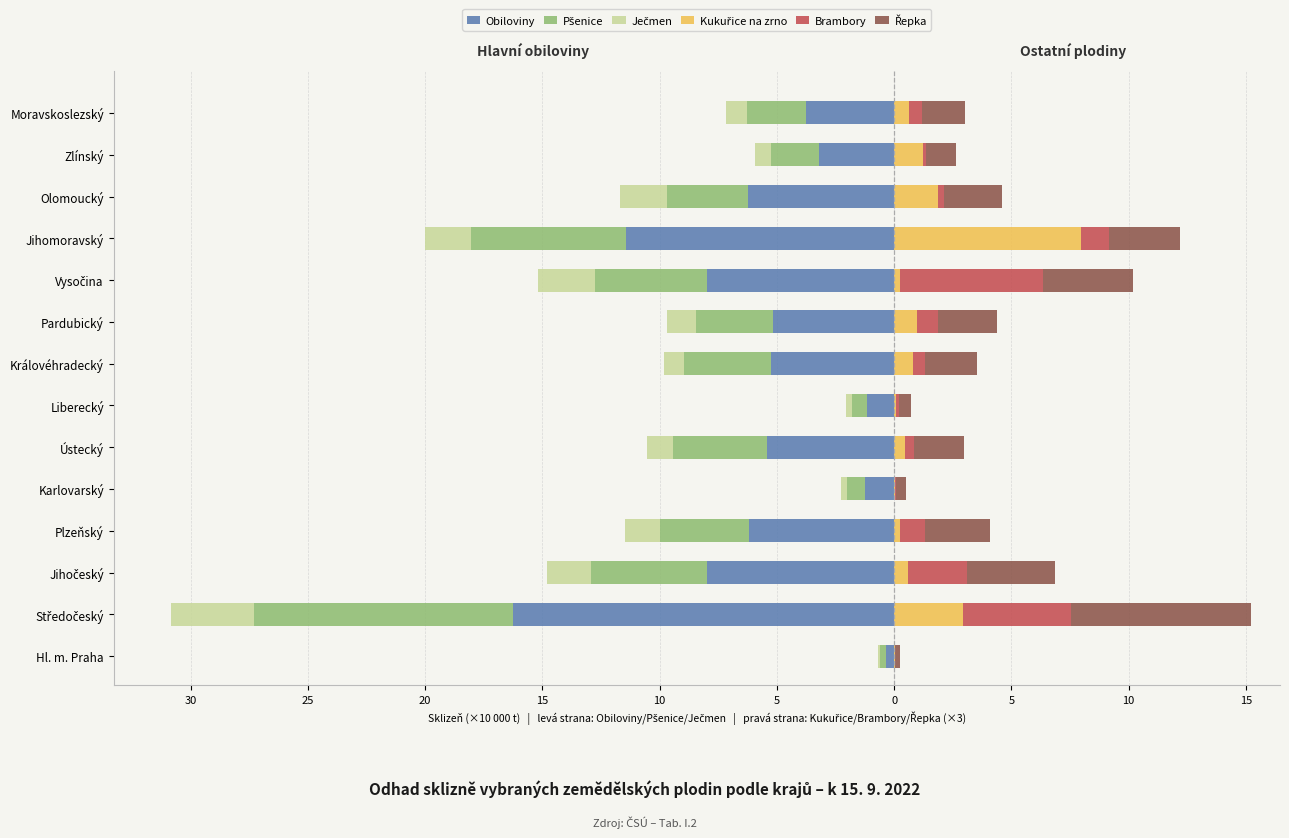

What is the maximum value for Obiloviny?

-0.3